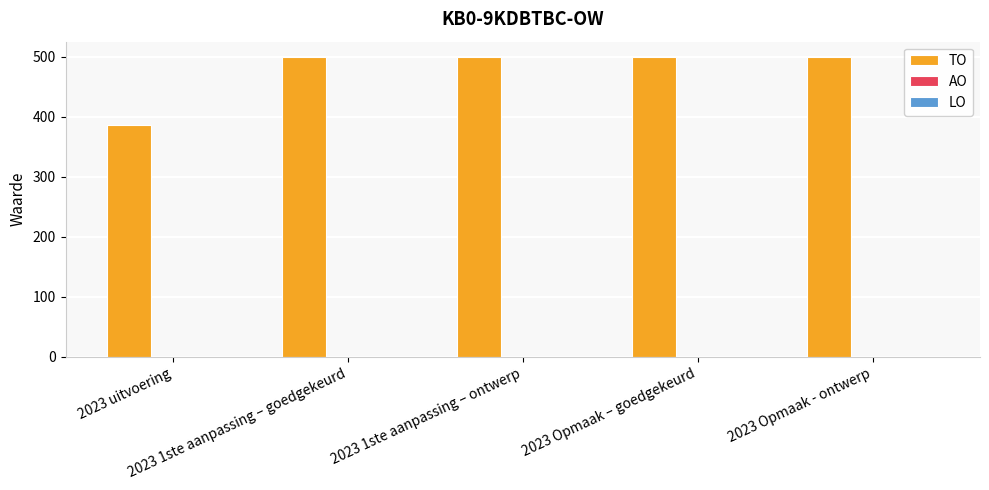

What is the label of the 3rd bar from the left?

2023 1ste aanpassing – ontwerp